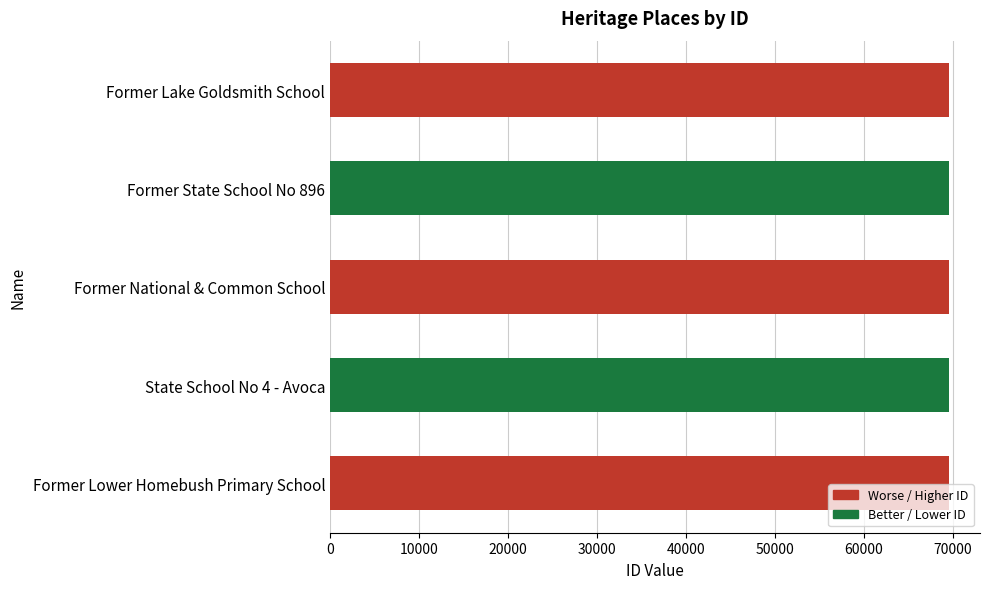

What is the difference between the maximum and minimum values?

31